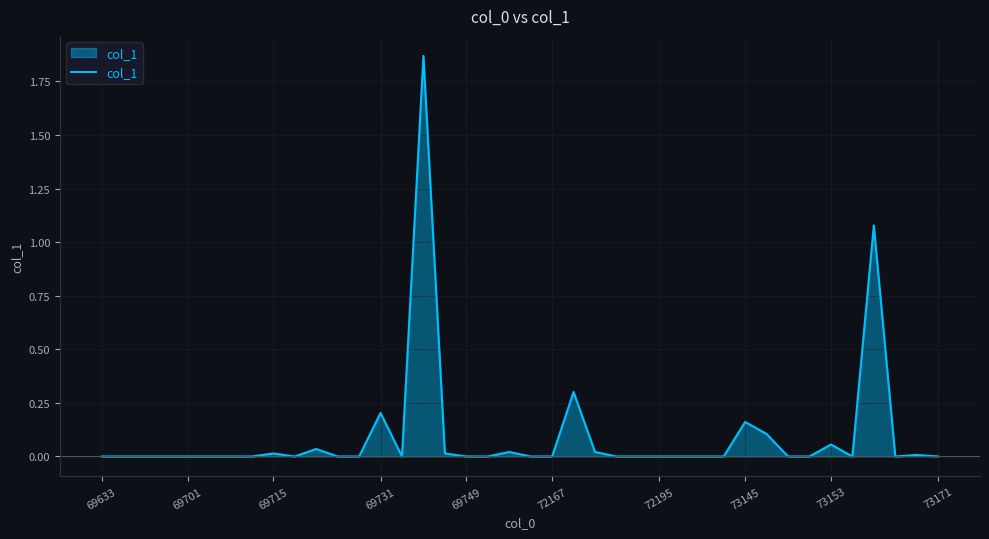

Reading right to left, what are all the values shown in this chart?

0.0	0.0	0.0	1.1	0.0	0.1	0.0	0.0	0.1	0.2	0.0	0.0	0.0	0.0	0.0	0.0	0.0	0.3	0.0	0.0	0.0	0.0	0.0	0.0	1.9	0.0	0.2	0.0	0.0	0.0	0.0	0.0	0.0	0.0	0.0	0.0	0.0	0.0	0.0	0.0